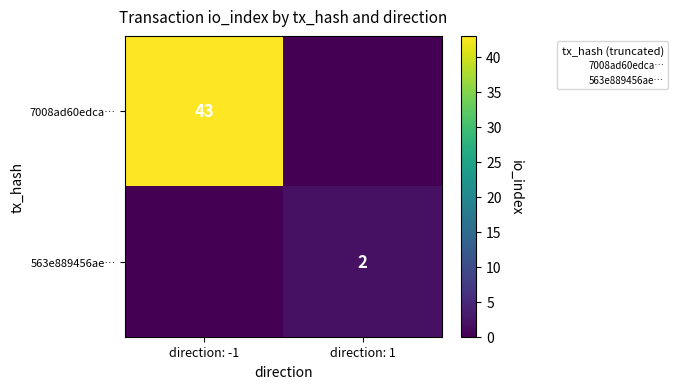

The value of 563e889456ae… at direction: 1 is 1. True or false?

False